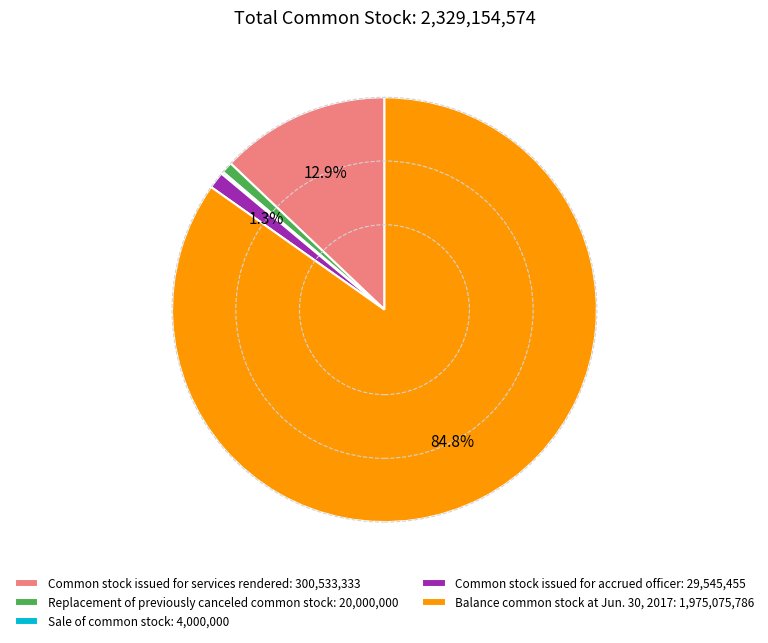

Is the sum of Common stock issued for services rendered: 300,533,333 and Balance common stock at Jun. 30, 2017: 1,975,075,786 greater than half?

Yes